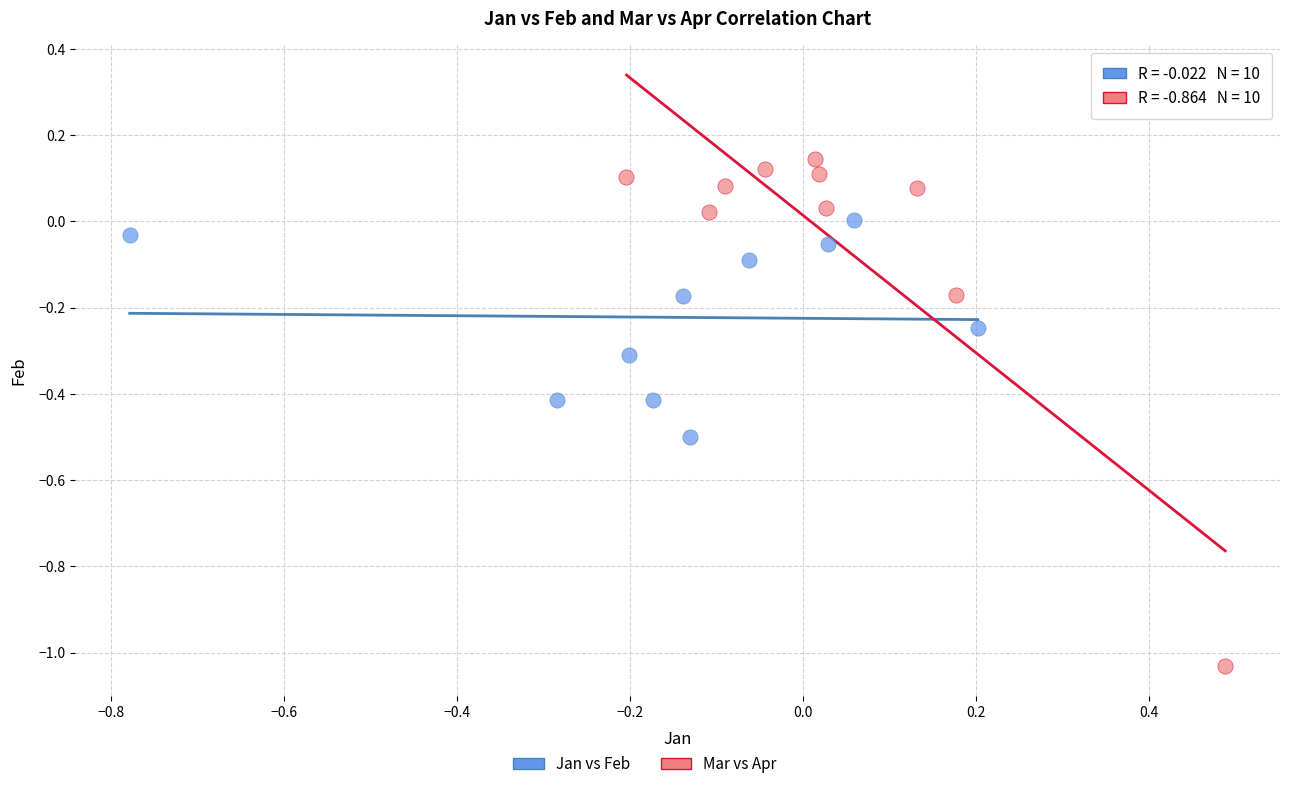

Which series has the largest Y range (max minus min)?

Mar vs Apr